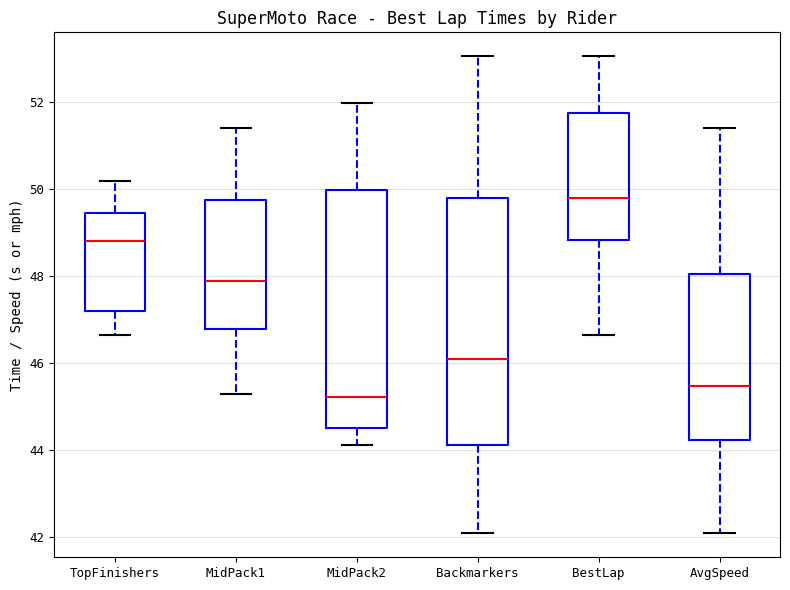

Which box has the lowest median line?

MidPack2